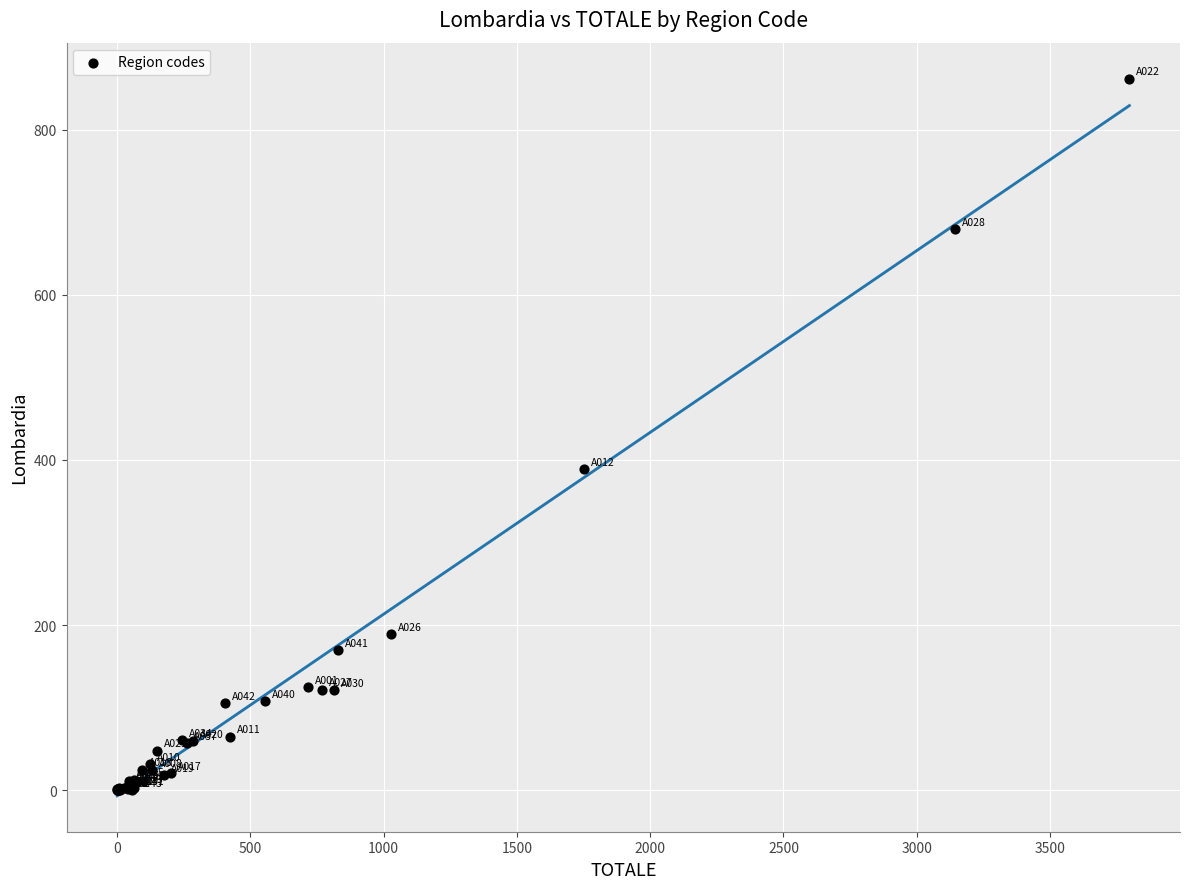

What Y value in the scatter plot is closest to 431?

389